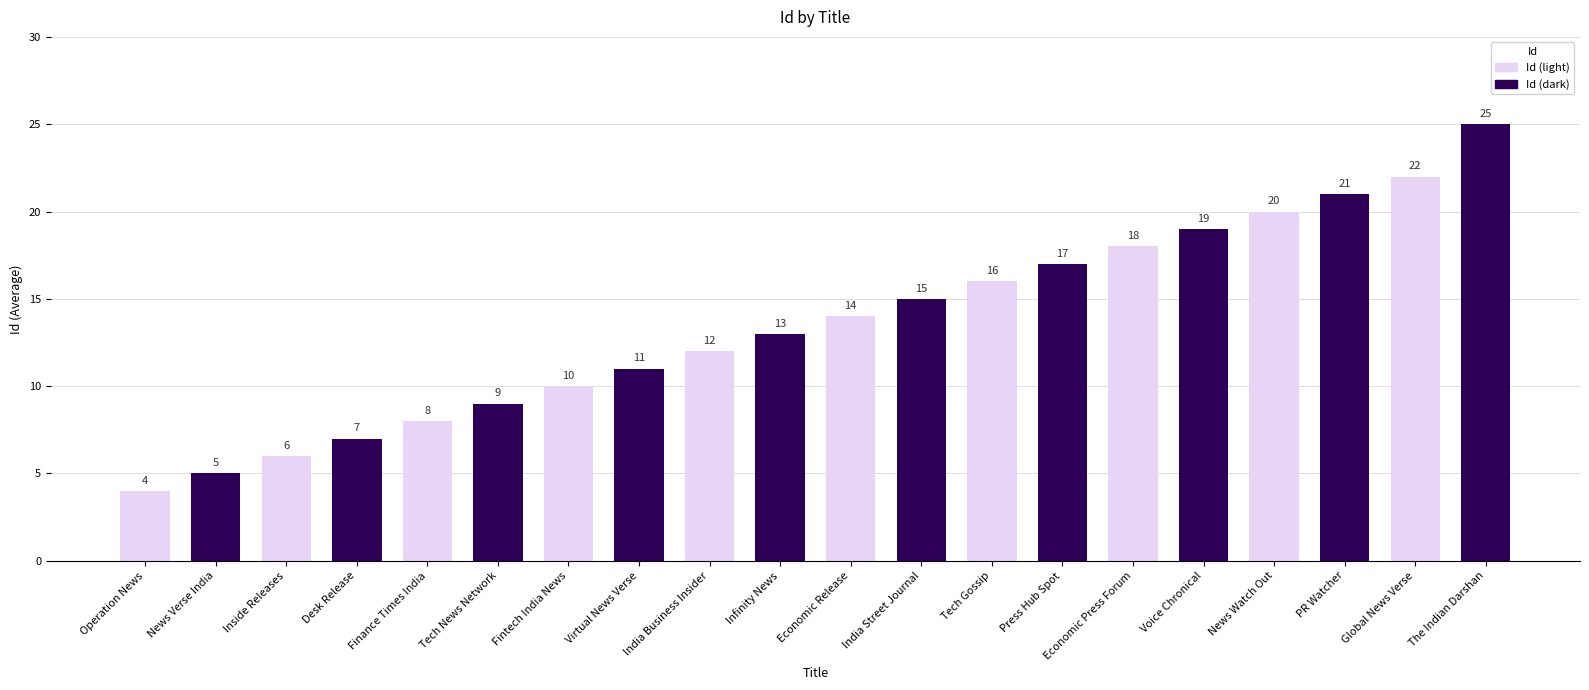

What is the average value?

14